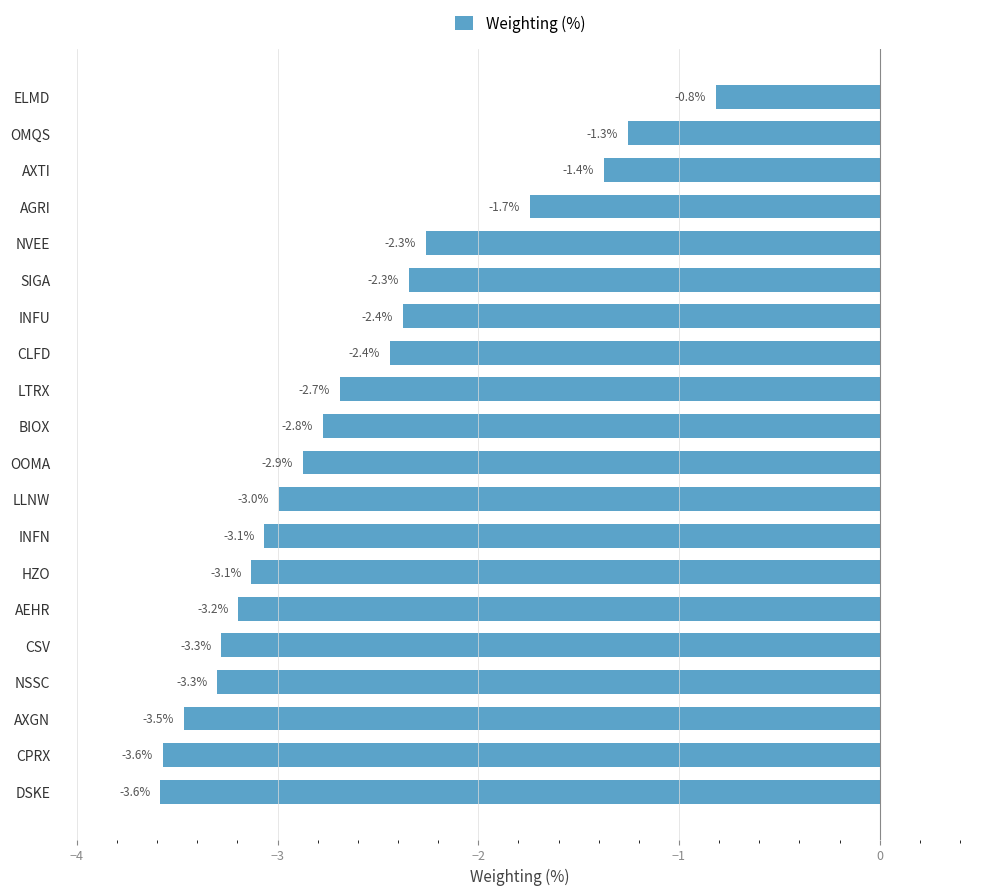

Reading top to bottom, what are all the values shown in this chart?

-0.8	-1.3	-1.4	-1.7	-2.3	-2.3	-2.4	-2.4	-2.7	-2.8	-2.9	-3.0	-3.1	-3.1	-3.2	-3.3	-3.3	-3.5	-3.6	-3.6